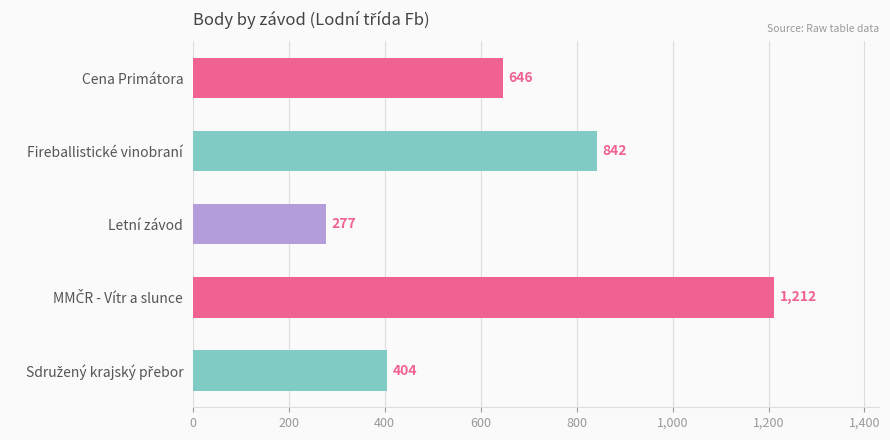

How many data points does each series have?

5